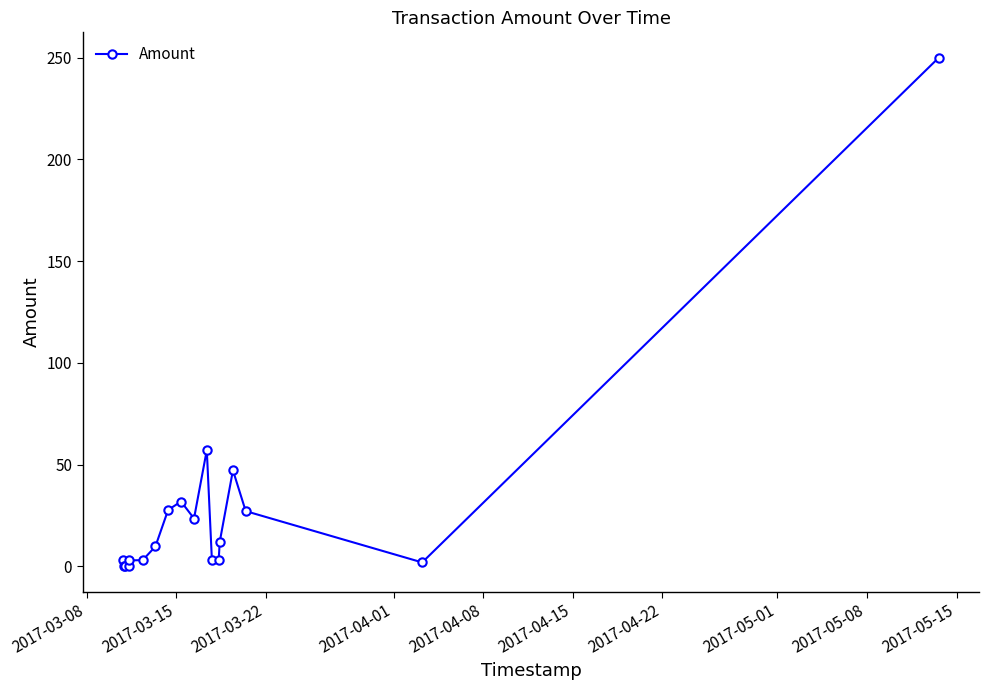

True or false: the data has more than 2 interior local peaks.

True